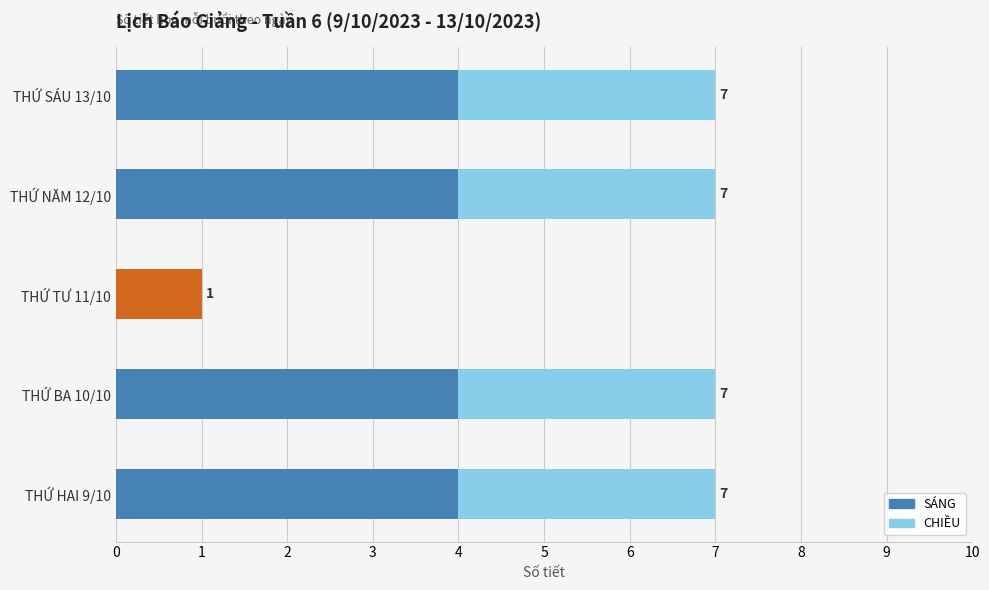

Reading left to right, transcribe all the data shown in this chart.

SÁNG: 4	4	1	4	4
CHIỀU: 3	3	0	3	3